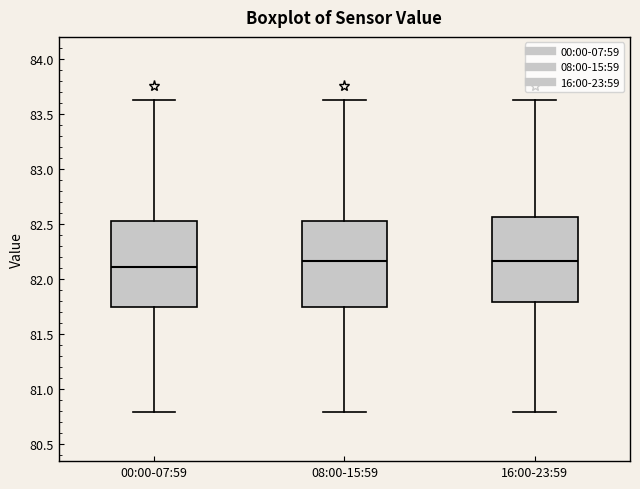

Reading left to right, read every box against the y-axis: the position of its median line, the range the box covers, and the ends of its whiskers. The values are not printed on the chart, so give them approximately, as read against the axis.

00:00-07:59: median 82.10, box 81.75 to 82.55, whiskers 80.80 to 83.65
08:00-15:59: median 82.15, box 81.75 to 82.55, whiskers 80.80 to 83.65
16:00-23:59: median 82.15, box 81.80 to 82.55, whiskers 80.80 to 83.65